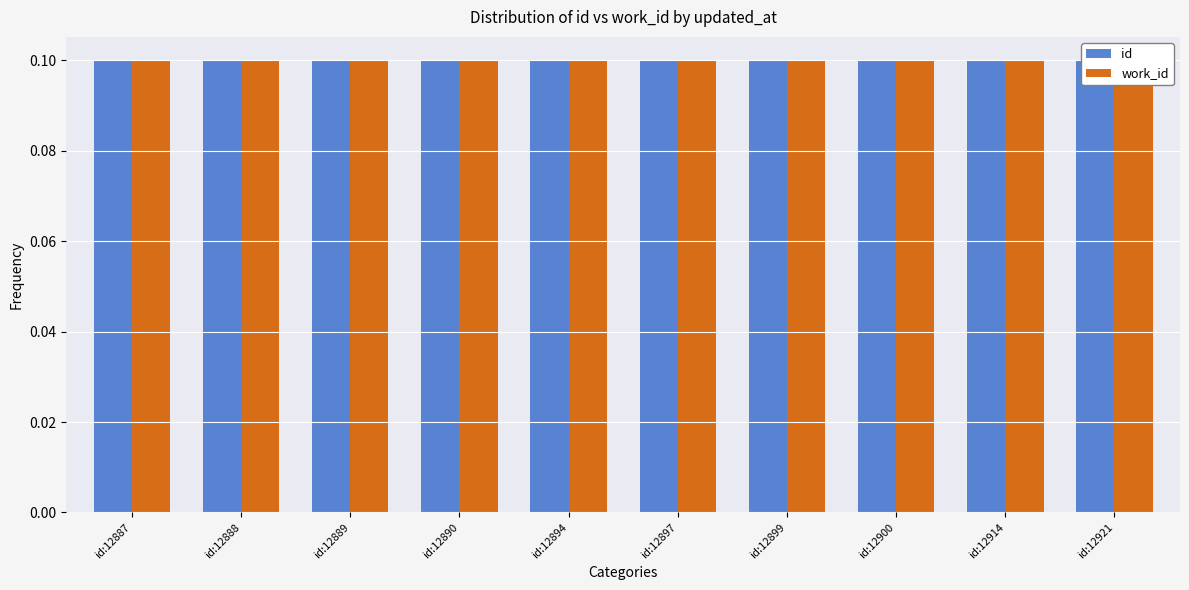

True or false: work_id has a value of 0.0 at id:12894.

False